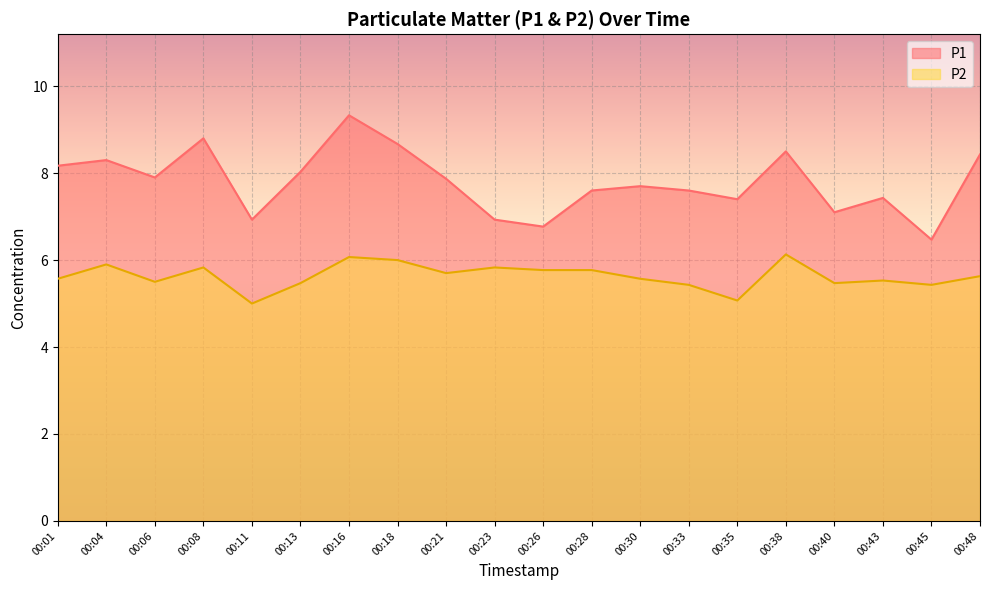

Between 00:35 and 00:30, which is larger?

00:30